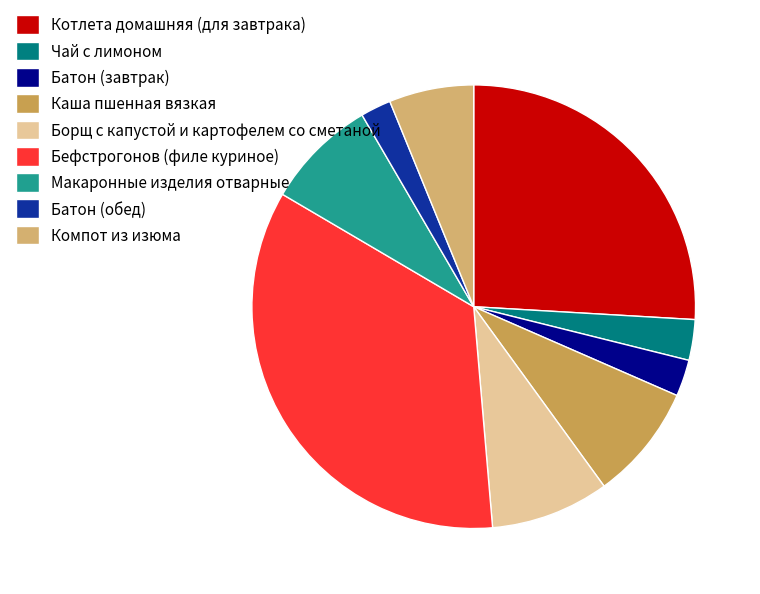

True or false: Каша пшенная вязкая accounts for 8% of the total.

True